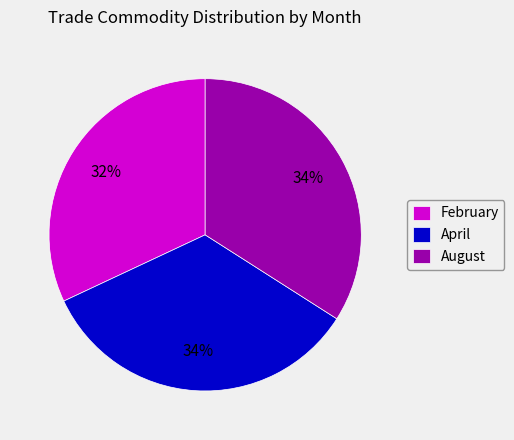

Combined, do April and February account for over 50%?

Yes